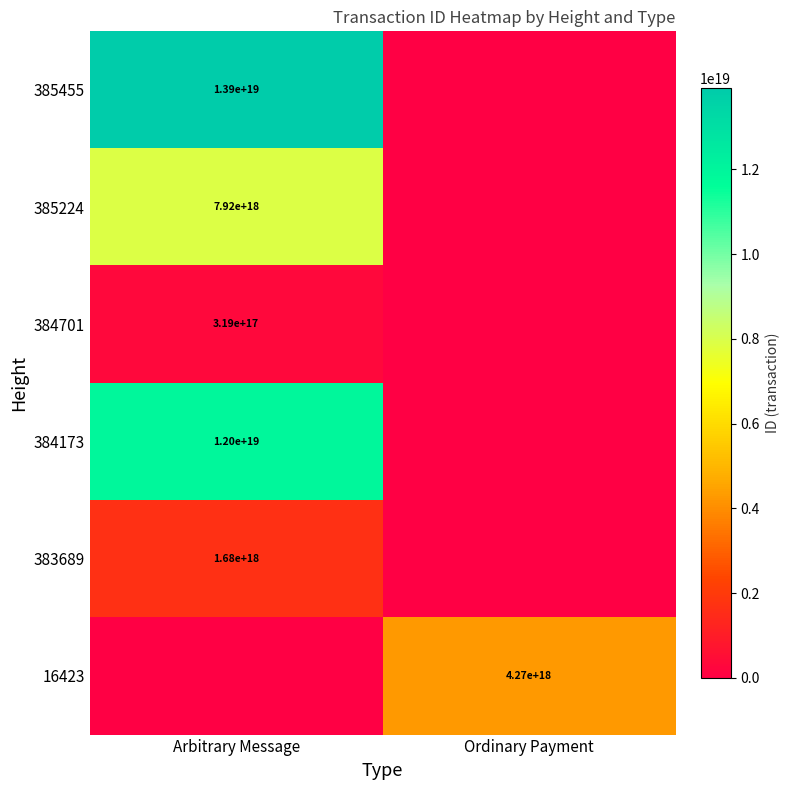

What is the difference between the highest and lowest values at Arbitrary Message?

13920978928188184576